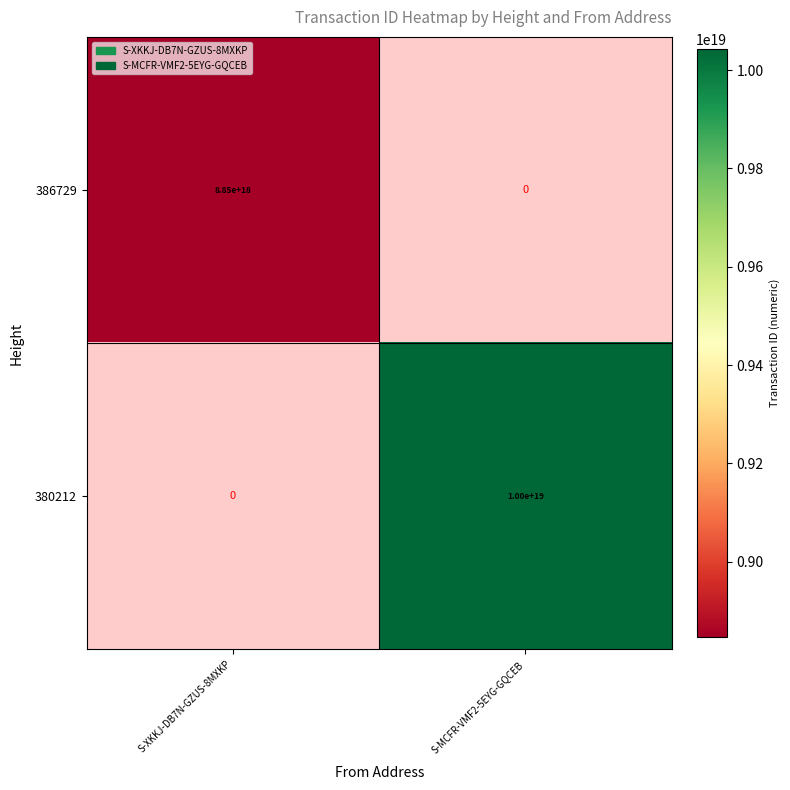

True or false: 380212 has a value of 10000000000000000000 at S-MCFR-VMF2-5EYG-GQCEB.

True